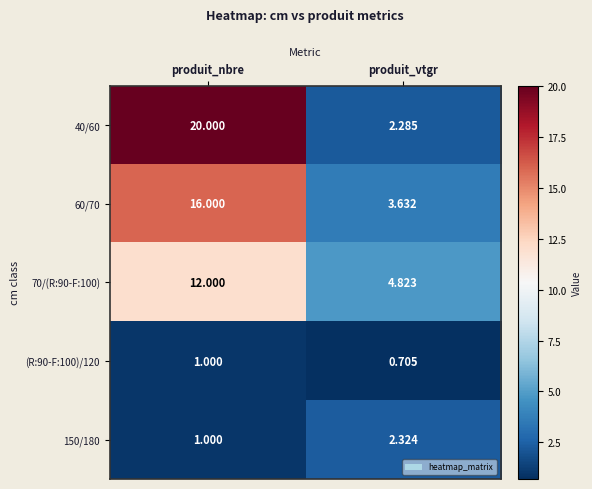

Where is 60/70 nearest to the value 9?

produit_vtgr